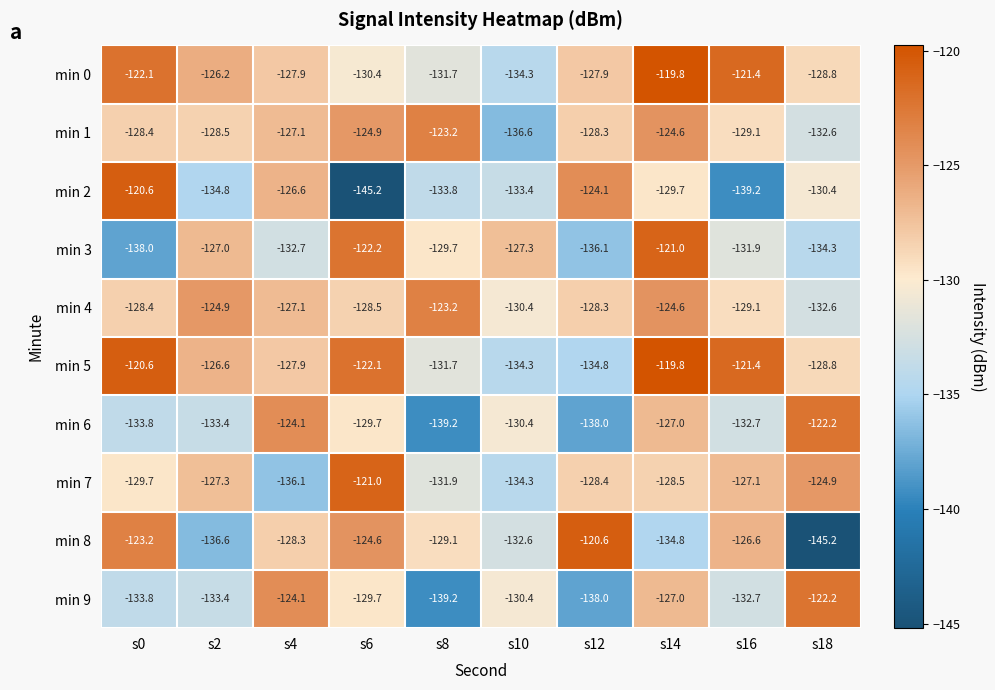

What is the approximate value of min 4 at s14?

-124.6